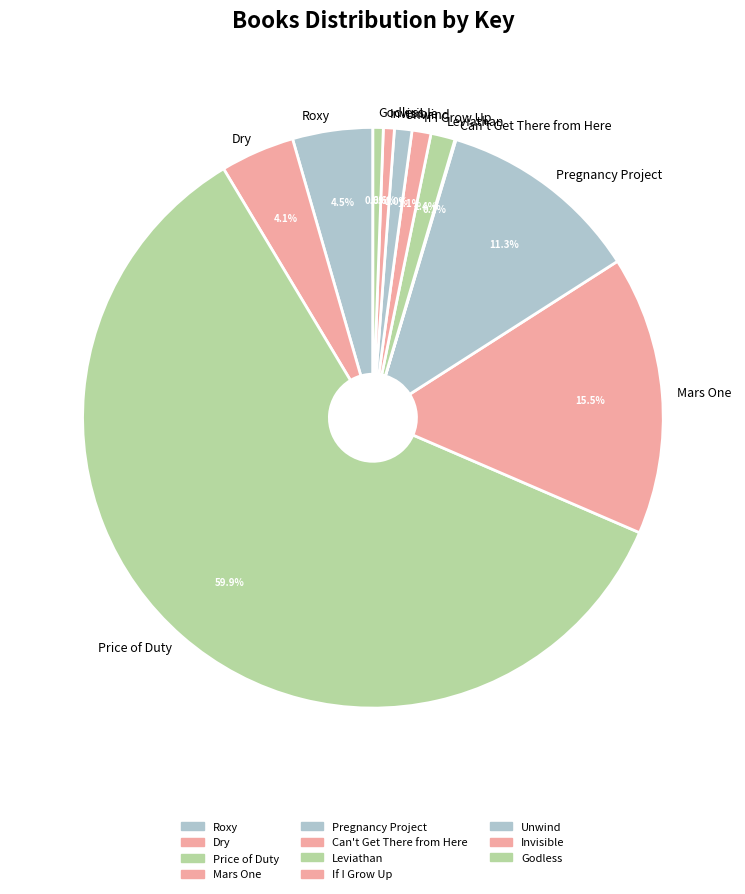

What is the largest slice in the pie chart?

Price of Duty